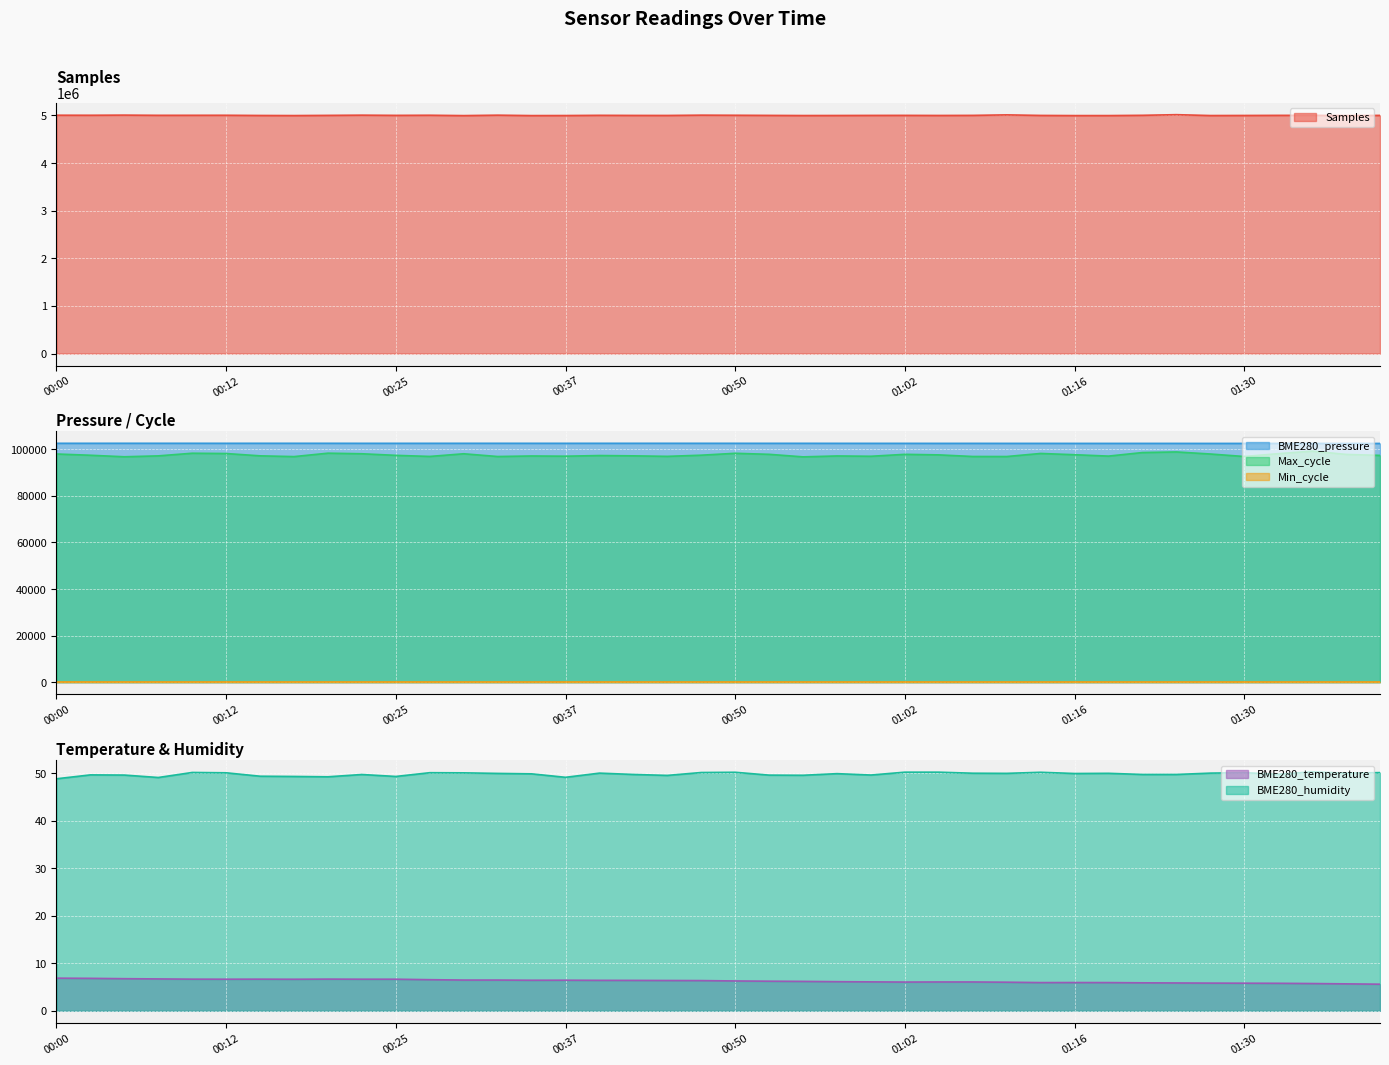

What is the minimum value for BME280_pressure?

102494.7